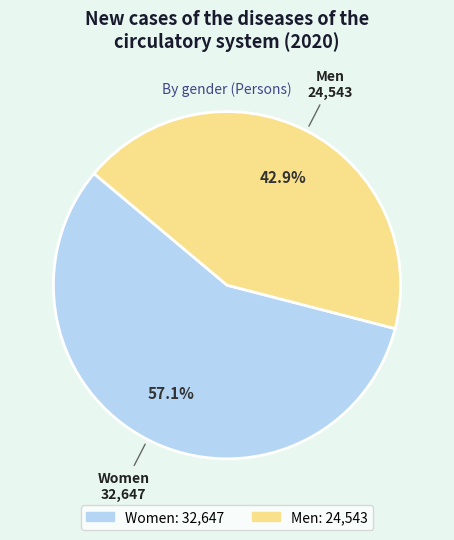

Rank the categories by value from highest to lowest.

Women, Men